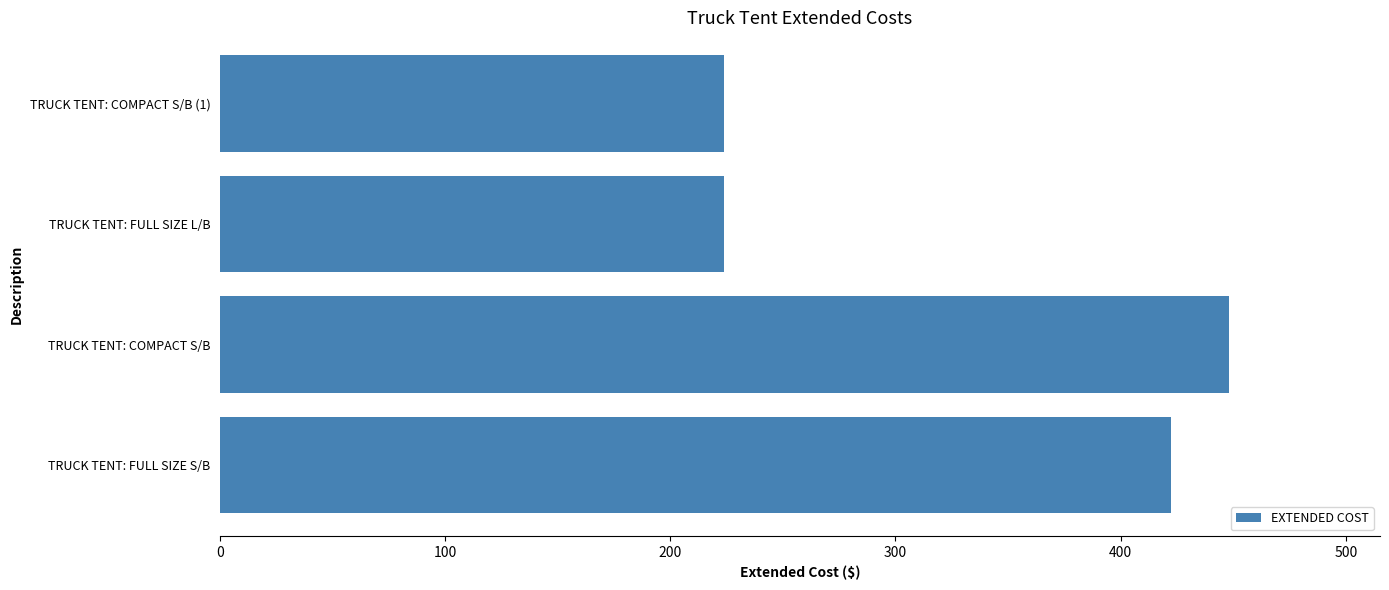

What is the average value?

329.5